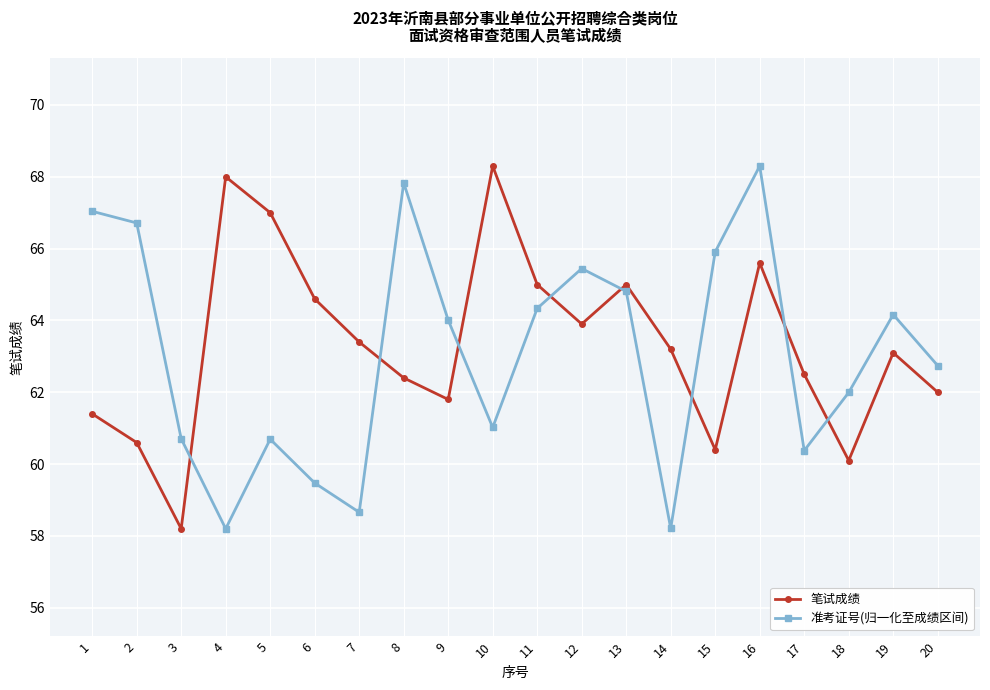

What is the difference between the maximum and minimum values in the 准考证号(归一化至成绩区间) series?

10.1